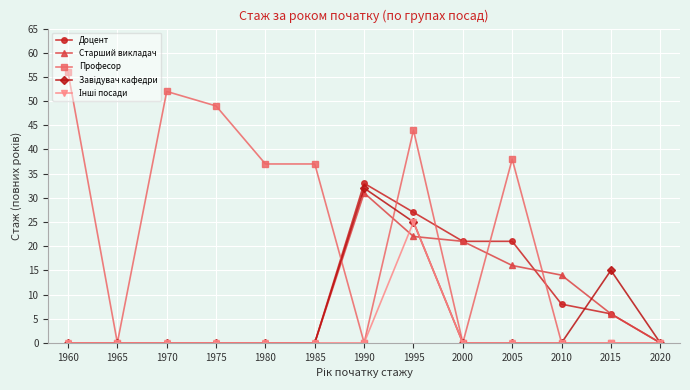

What is the difference between the highest and lowest values at 2000?

21